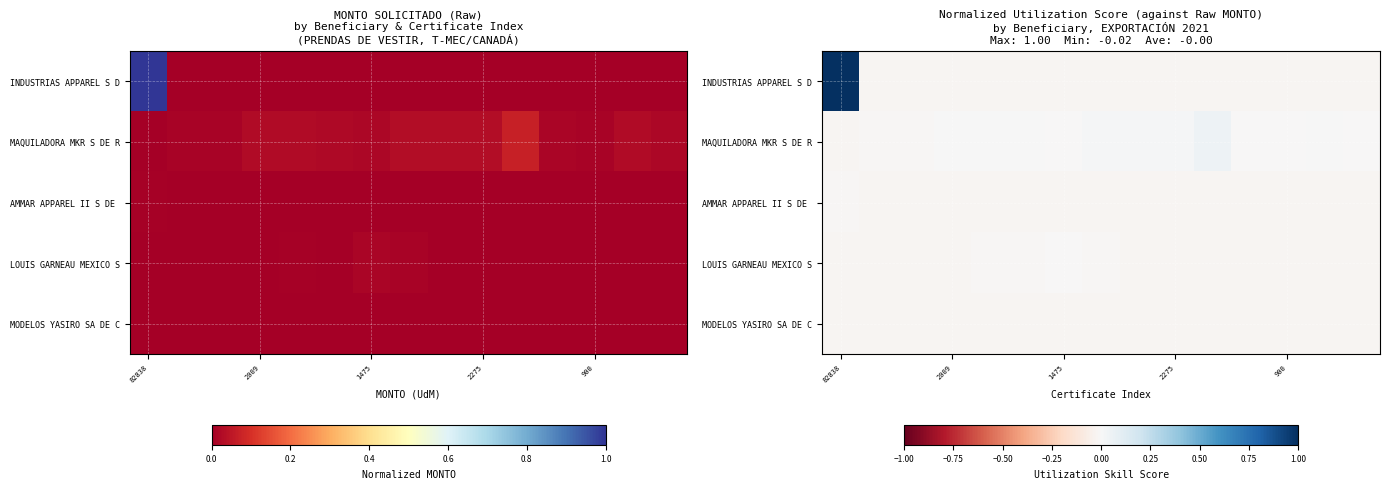

Count the number of categories in the chart.

15